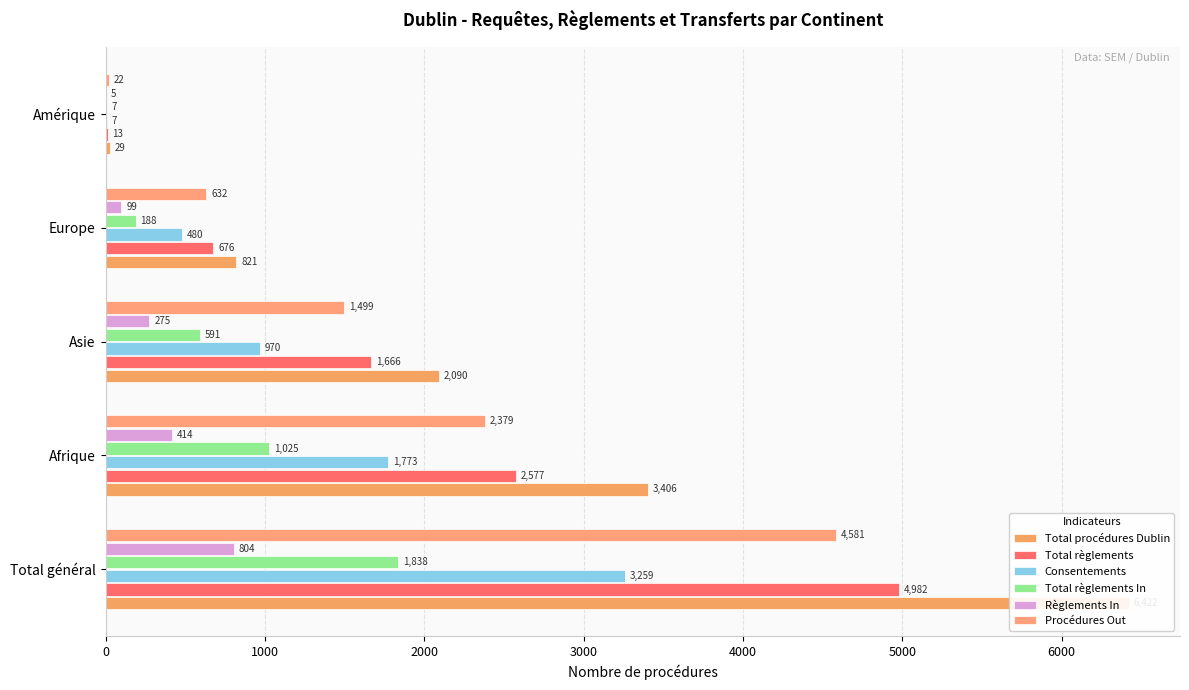

Which series has the largest total across all categories?

Total procédures Dublin